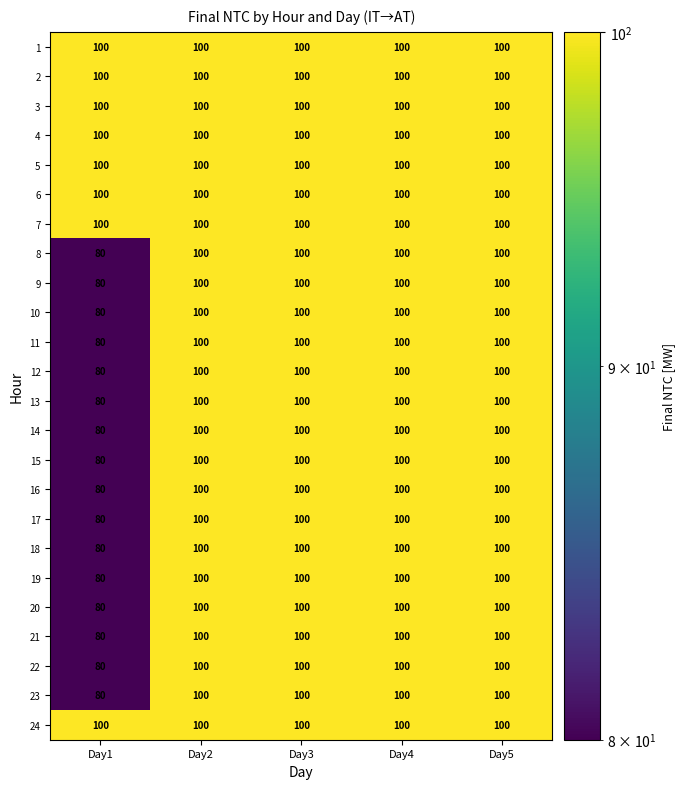

Read the 21 value at Day3.

100